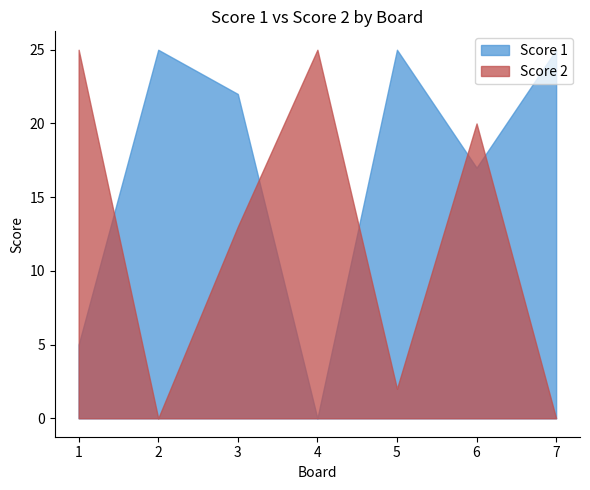

What are all the series names shown in the legend?

Score 1, Score 2